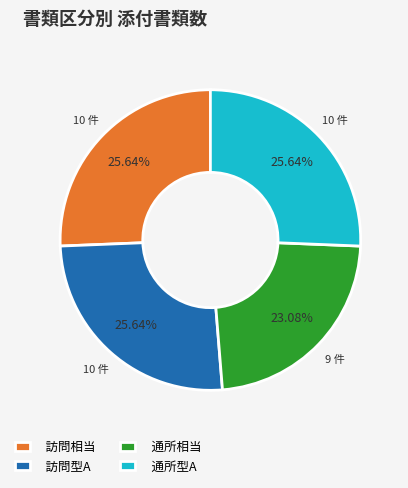

Count the number of slices in the pie.

4